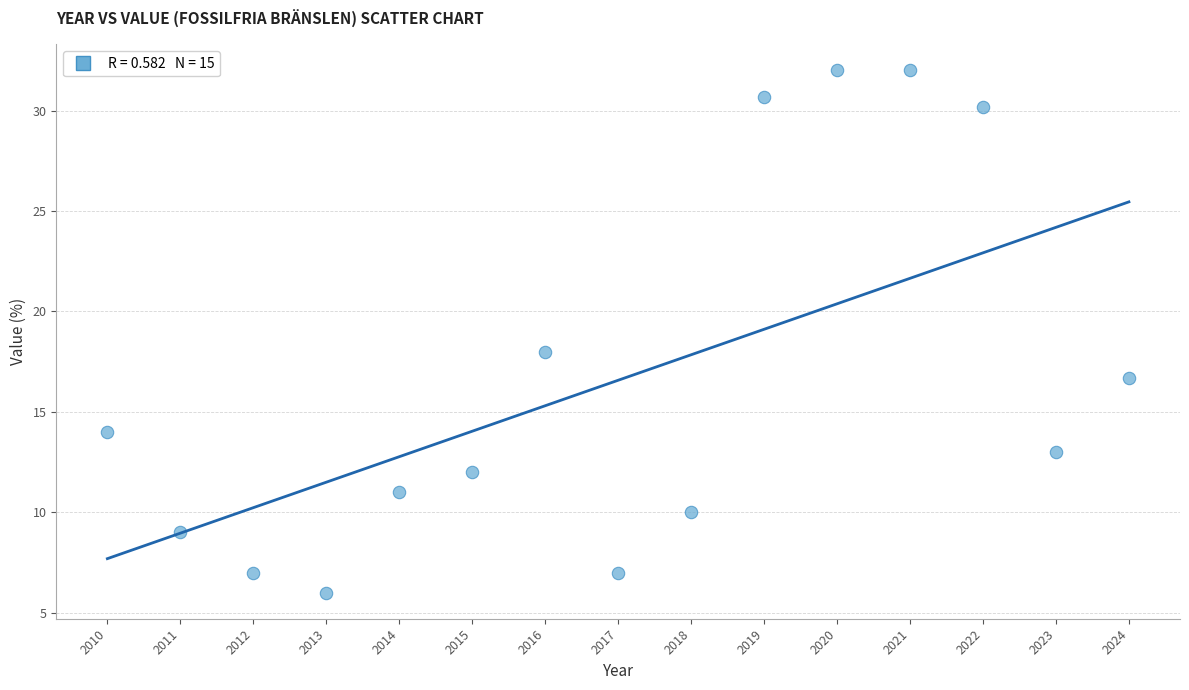

What Y value in the scatter plot is closest to 19?

18.0